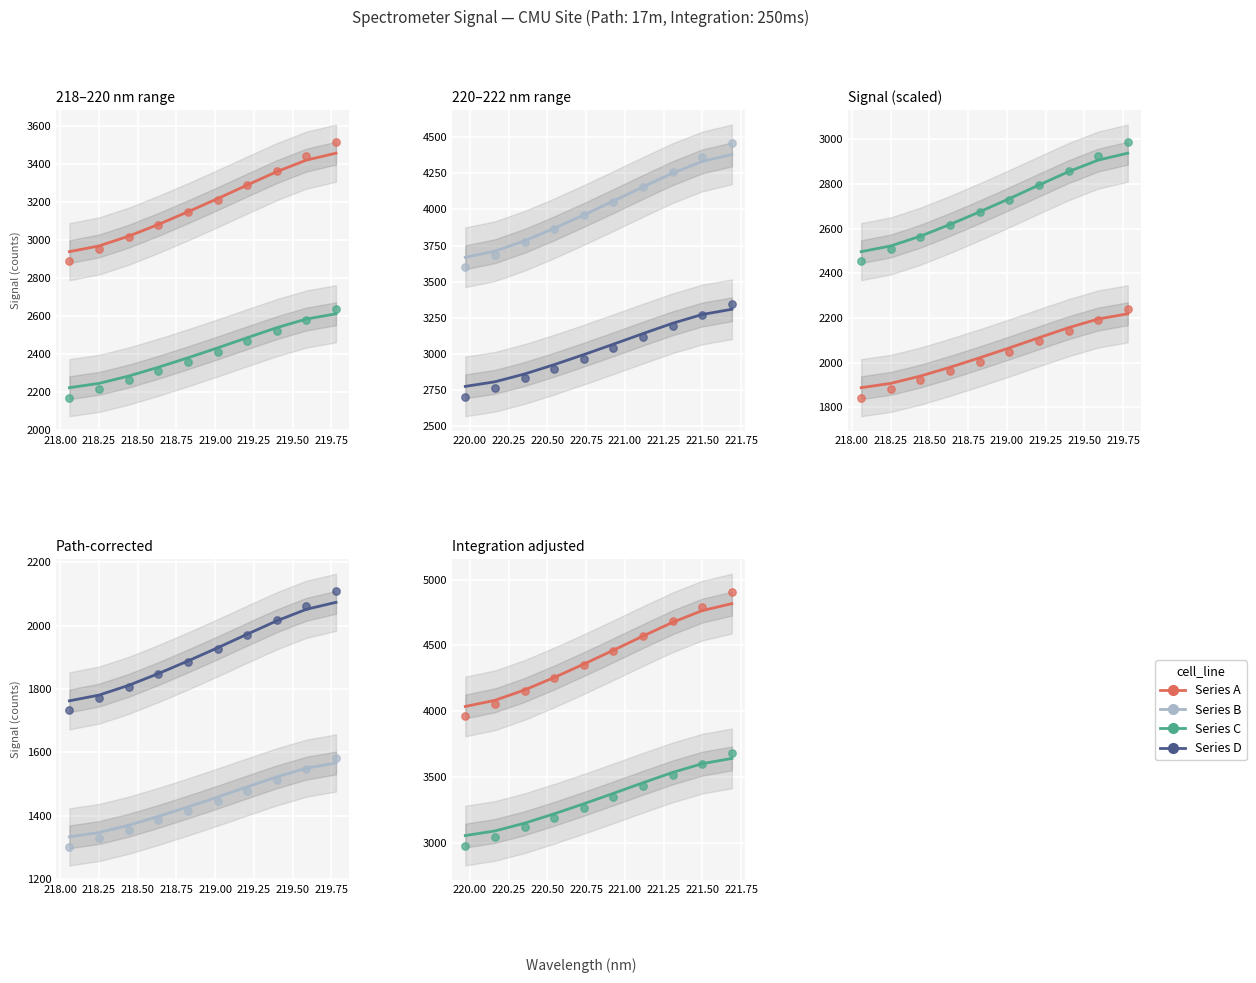

Which series contains the lowest Y value?

Series B